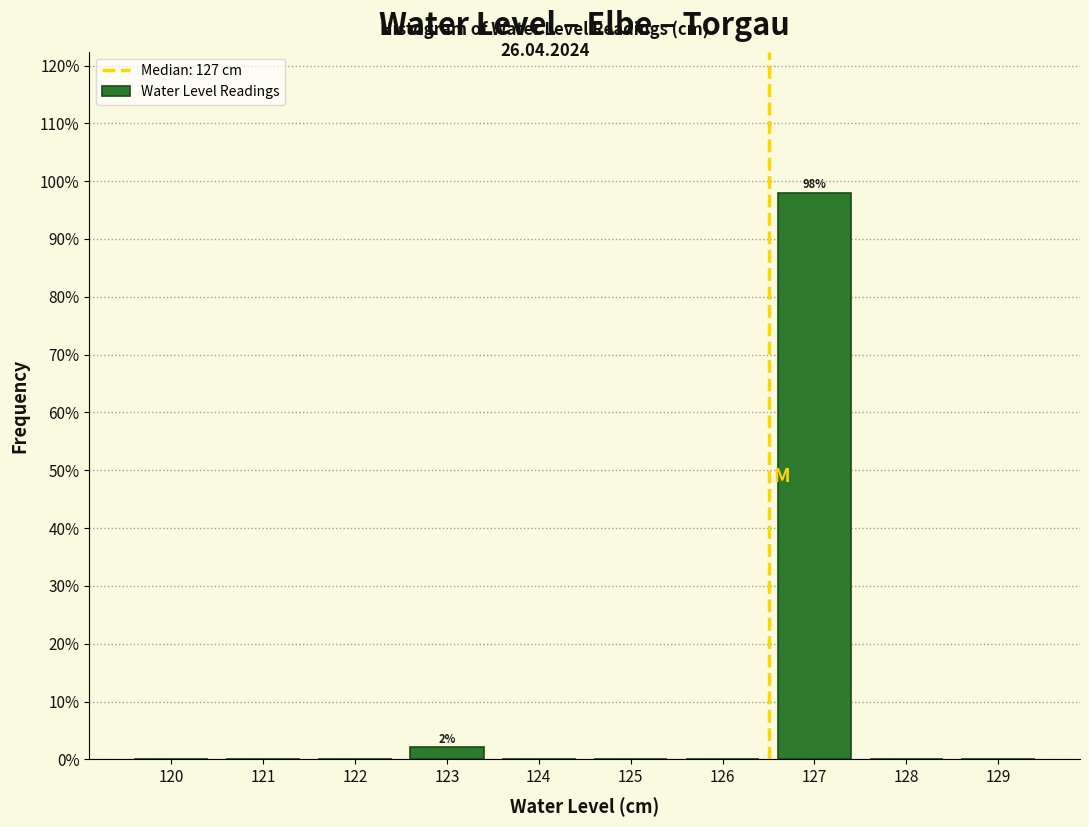

Reading left to right, extract all data points from this chart.

120=0.0	121=0.0	122=0.0	123=2.1	124=0.0	125=0.0	126=0.0	127=97.9	128=0.0	129=0.0